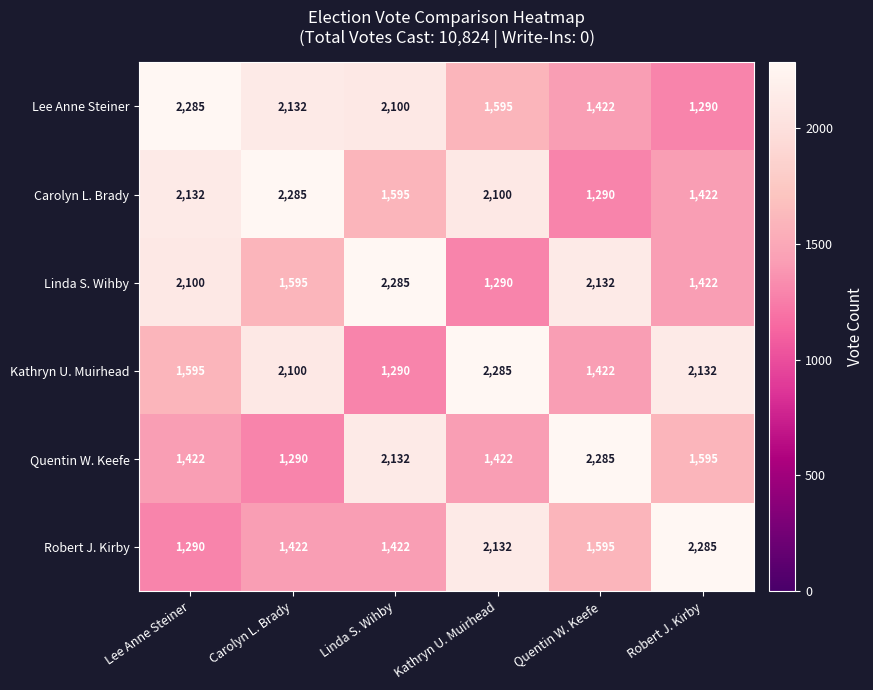

What is the average value of the Quentin W. Keefe series?

1691